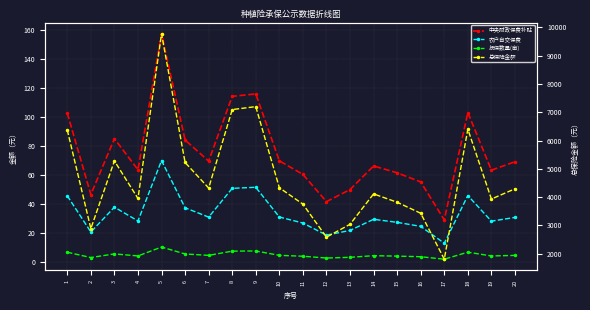

Is the value of 中央财政保费补贴 at 9 greater than the value of 投保数量(亩) at 9?

Yes